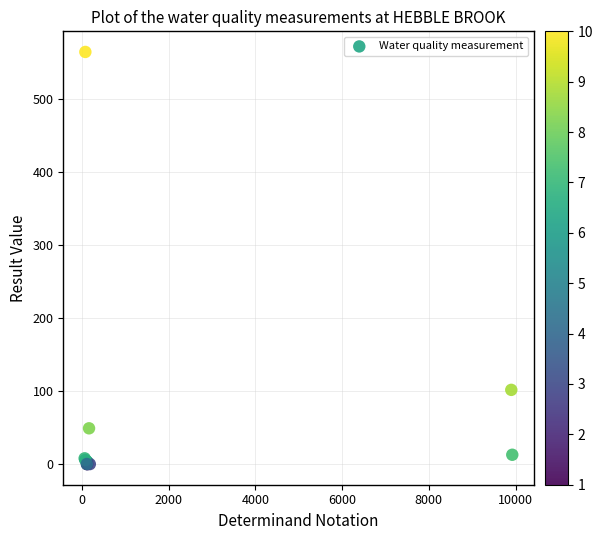

What Y value in the scatter plot is closest to 282?

101.6